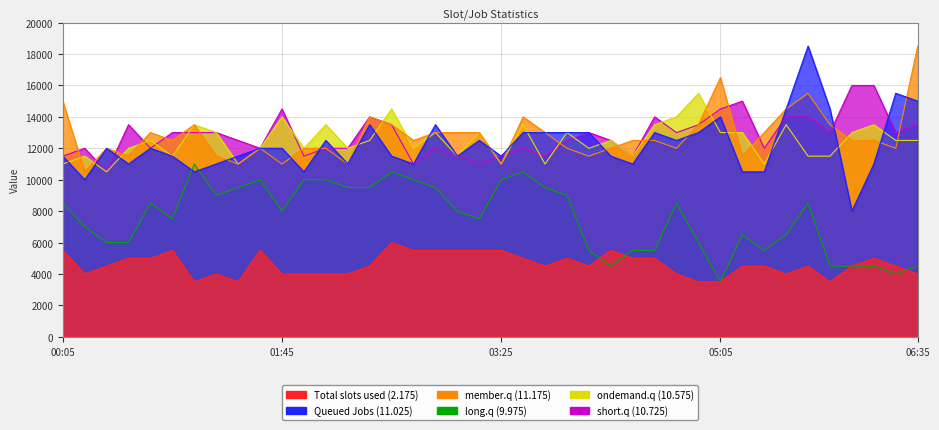

True or false: short.q (10.725) has a value of 11500 at 1999/04/14 03:05.

True